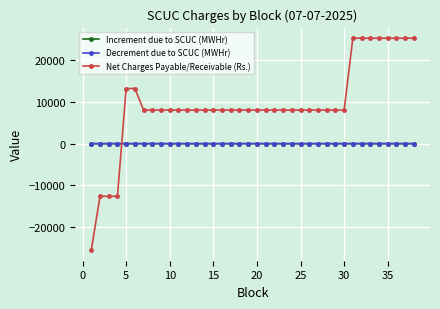

Does the chart display data point markers on the line(s)?

Yes